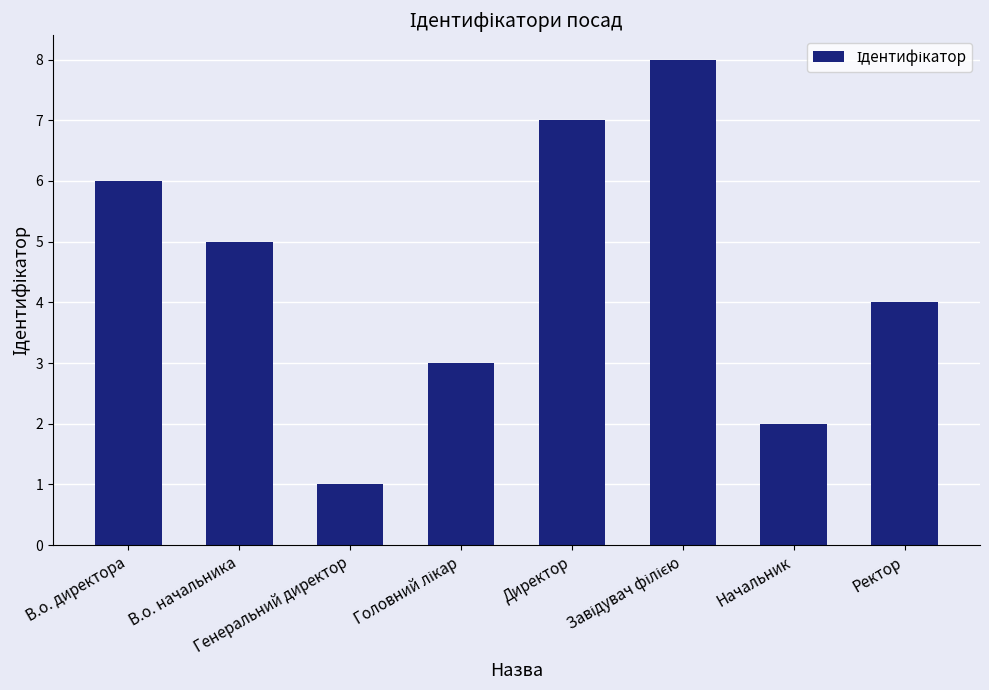

What is the difference between the second highest and minimum values?

6